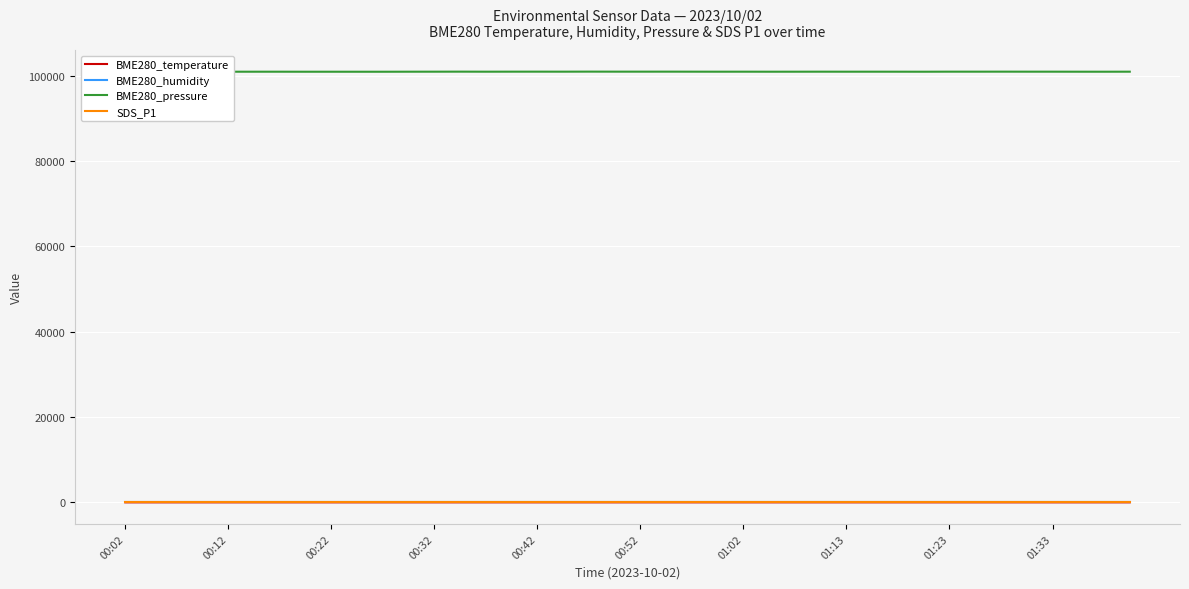

What is the greatest value displayed?

100911.6